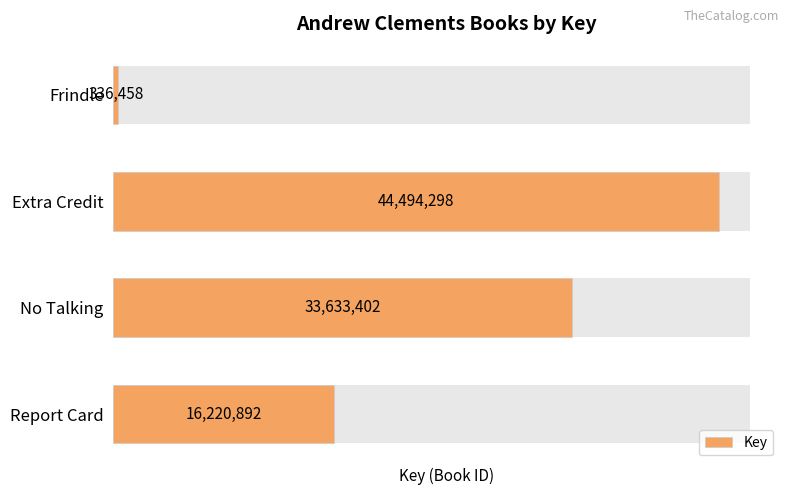

Does the chart contain any negative values?

No